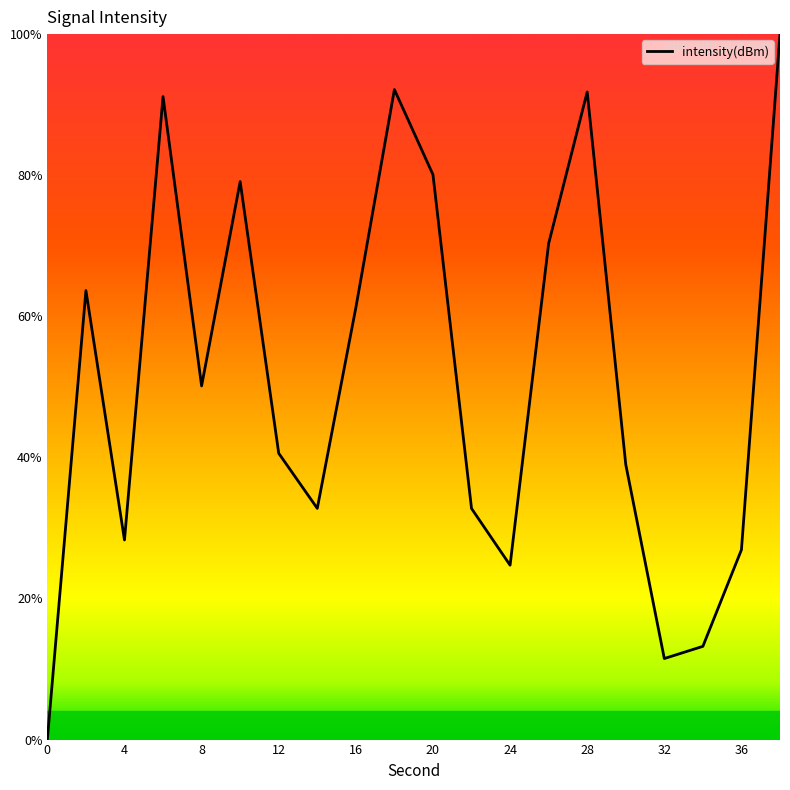

What is the maximum value shown in the chart?

100.0